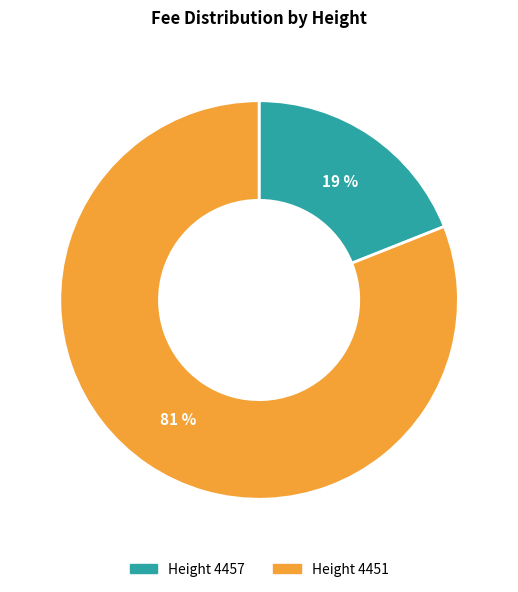

To the nearest percent, what is the average slice percentage?

50%